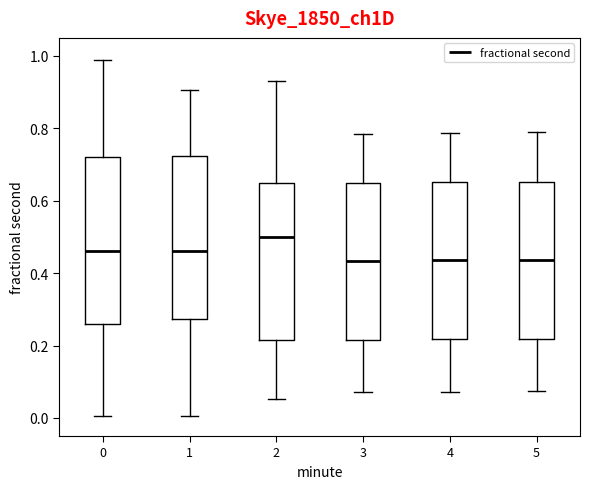

Reading left to right, transcribe this box plot: for each box, give where its median line is, the range the box spans, and where its two whiskers end, as read against the y-axis. The values are not printed on the chart, so give them approximately, as read against the axis.

0: median 0.46, box 0.26 to 0.72, whiskers 0.00 to 0.98
1: median 0.46, box 0.28 to 0.72, whiskers 0.00 to 0.90
2: median 0.50, box 0.22 to 0.64, whiskers 0.06 to 0.94
3: median 0.44, box 0.22 to 0.64, whiskers 0.08 to 0.78
4: median 0.44, box 0.22 to 0.66, whiskers 0.08 to 0.78
5: median 0.44, box 0.22 to 0.66, whiskers 0.08 to 0.78